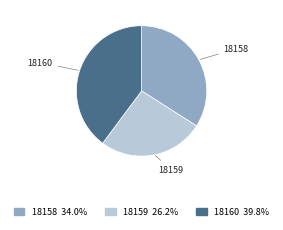

Rank the categories by value from lowest to highest.

18159, 18158, 18160